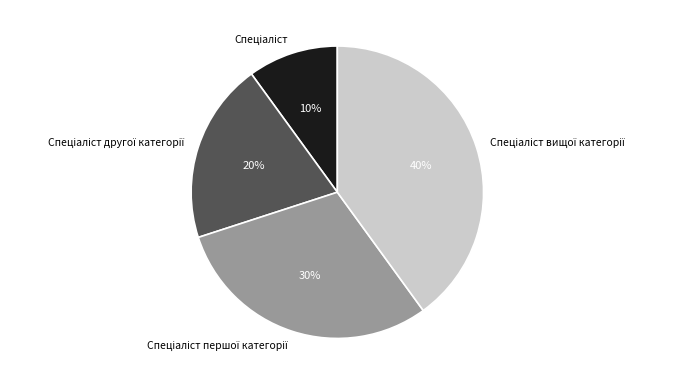

Is there a majority slice in this chart?

No